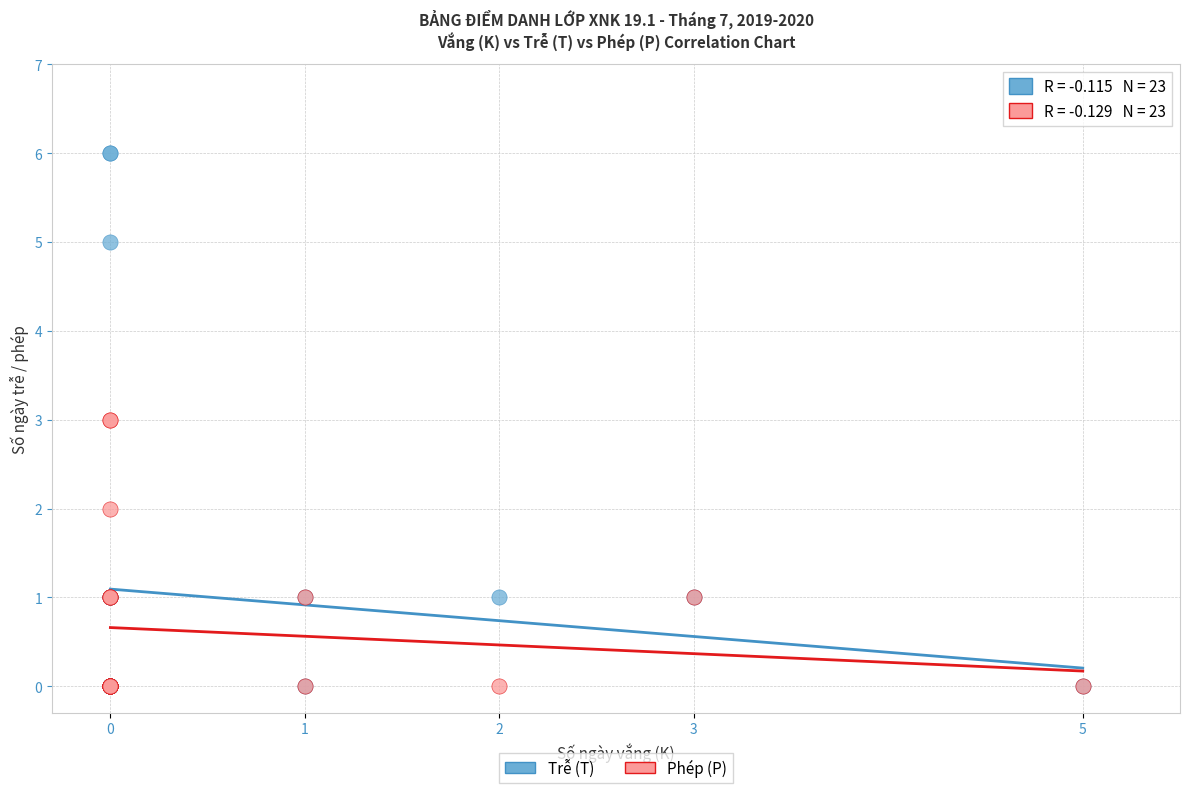

Which series reaches the maximum Y coordinate?

Trễ (T)